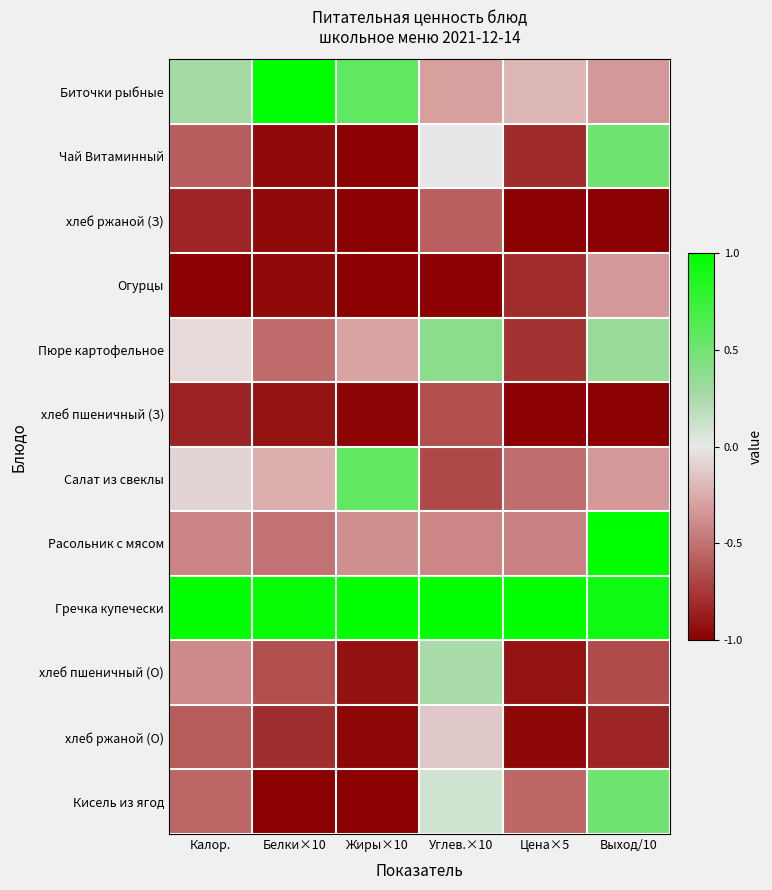

At how many categories does at least one series exceed 0?

6